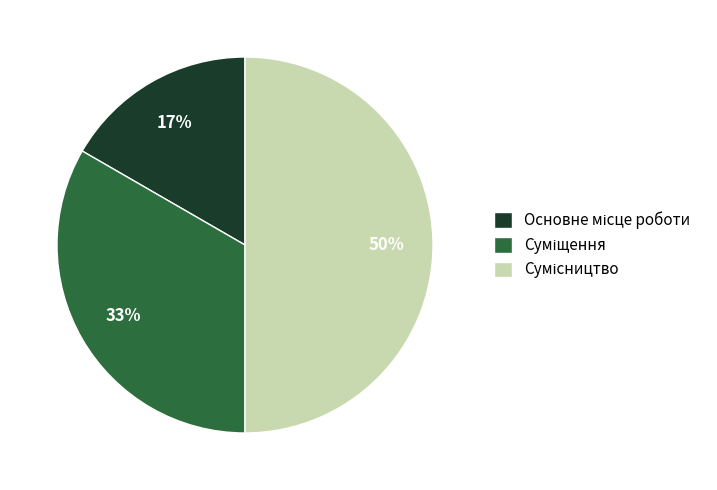

To the nearest percent, what is the difference between the largest and smallest slice percentages?

33%